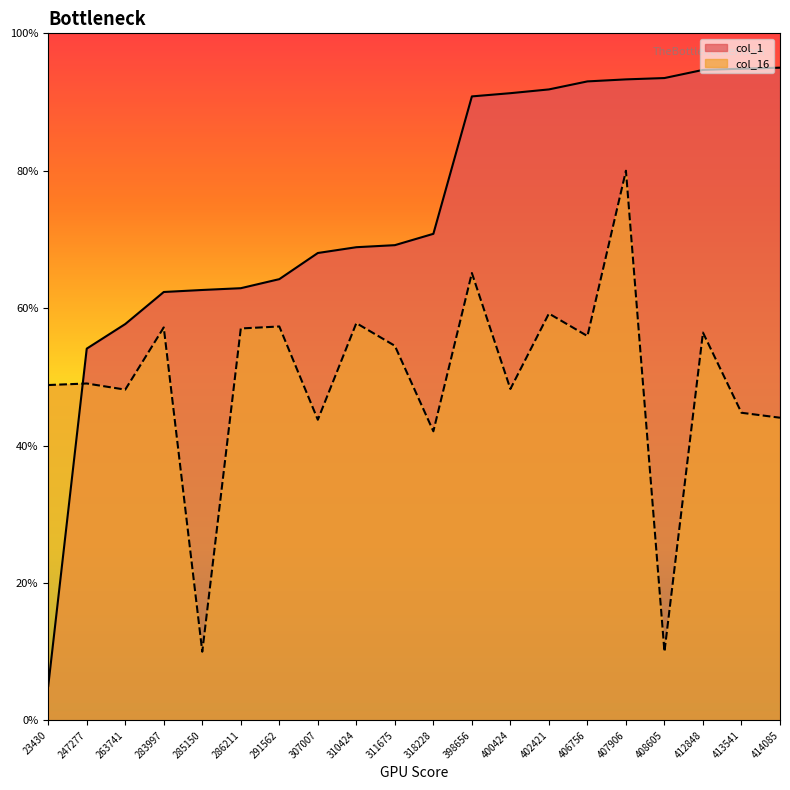

Reading left to right, what are all the values shown in this chart?

col_1: 23430=5.0	247277=54.1	263741=57.7	283997=62.4	285150=62.6	286211=62.9	291562=64.2	307007=68.0	310424=68.9	311675=69.2	318228=70.8	398656=90.8	400424=91.3	402421=91.8	406756=93.0	407906=93.3	408605=93.5	412848=94.7	413541=94.9	414085=95.0
col_16: 23430=48.8	247277=49.0	263741=48.1	283997=57.2	285150=10.0	286211=57.0	291562=57.3	307007=43.8	310424=57.8	311675=54.5	318228=42.1	398656=65.1	400424=48.2	402421=59.2	406756=55.9	407906=80.0	408605=10.0	412848=56.4	413541=44.8	414085=44.1